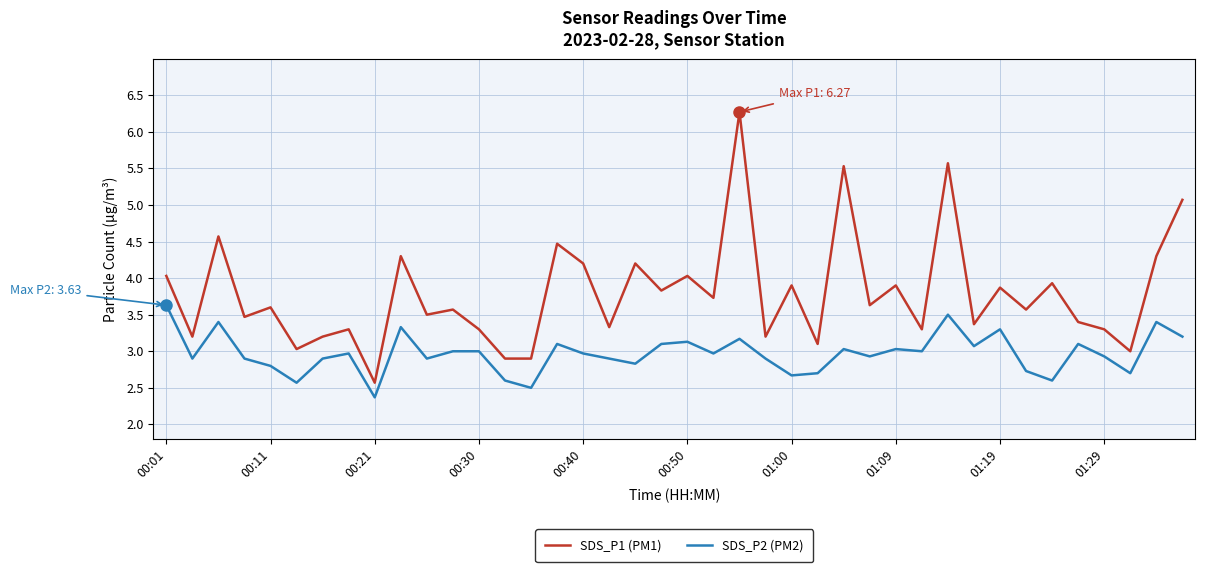

True or false: SDS_P1 (PM1) and SDS_P2 (PM2) cross at least once.

False